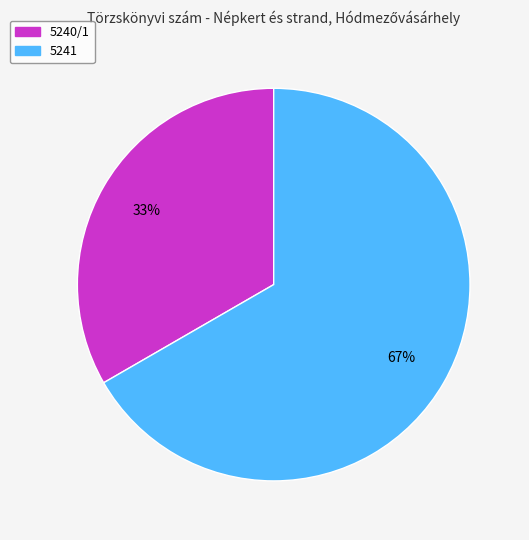

How many segments does this pie chart have?

2